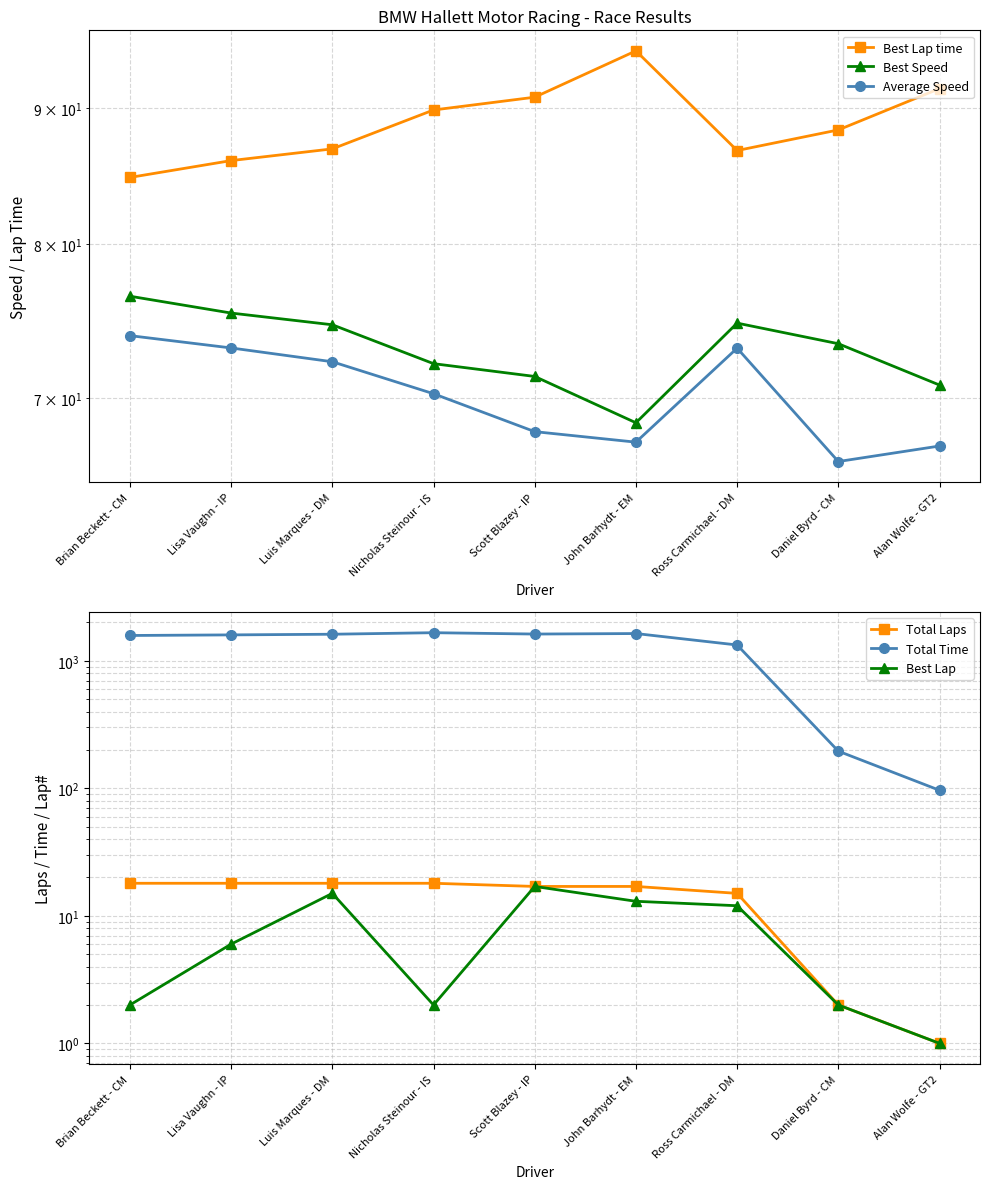

Which category has the highest value in the Total Time series?

Nicholas Steinour - IS